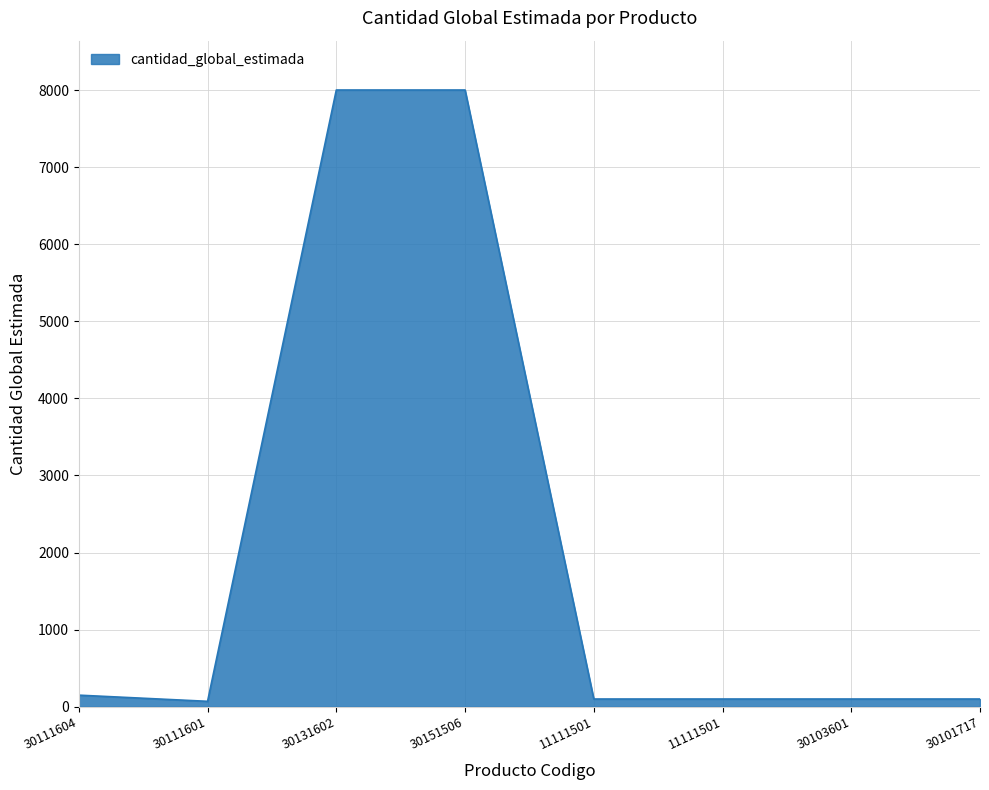

Reading left to right, list all the values displayed in this chart.

150	70	8000	8000	100	100	100	100